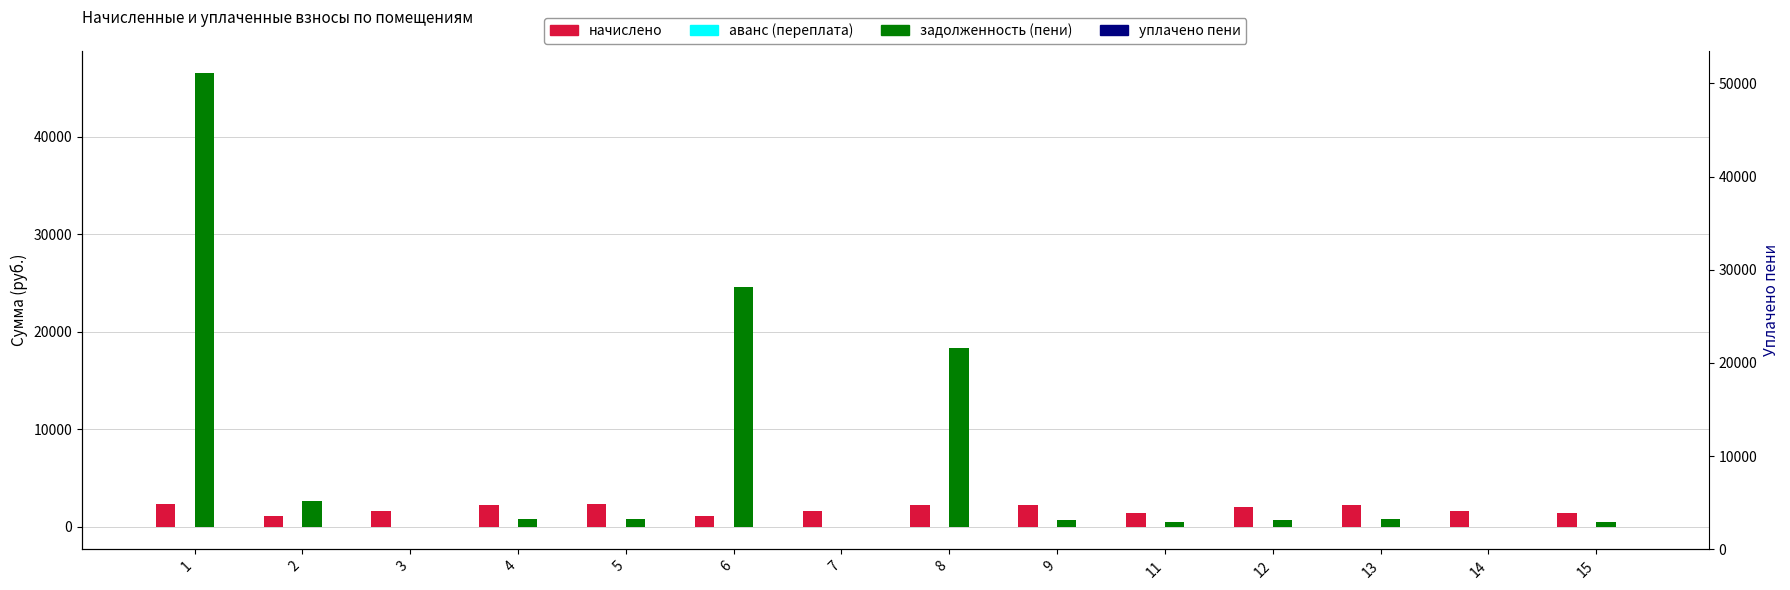

Which series has the largest total across all categories?

задолженность (пени)